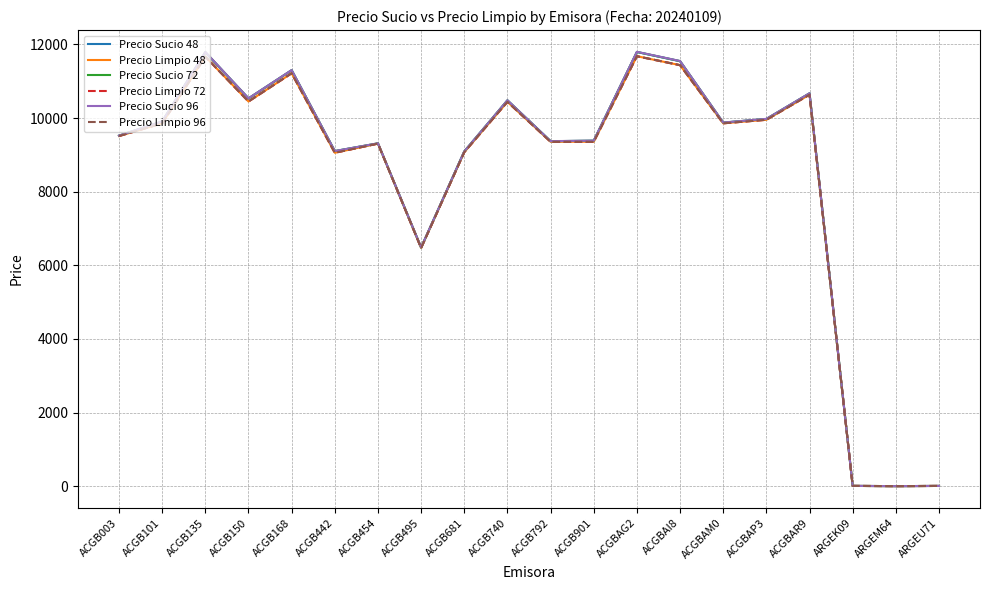

Between ACGB150 and ACGBAP3, which series saw the biggest shift?

Precio Sucio 48